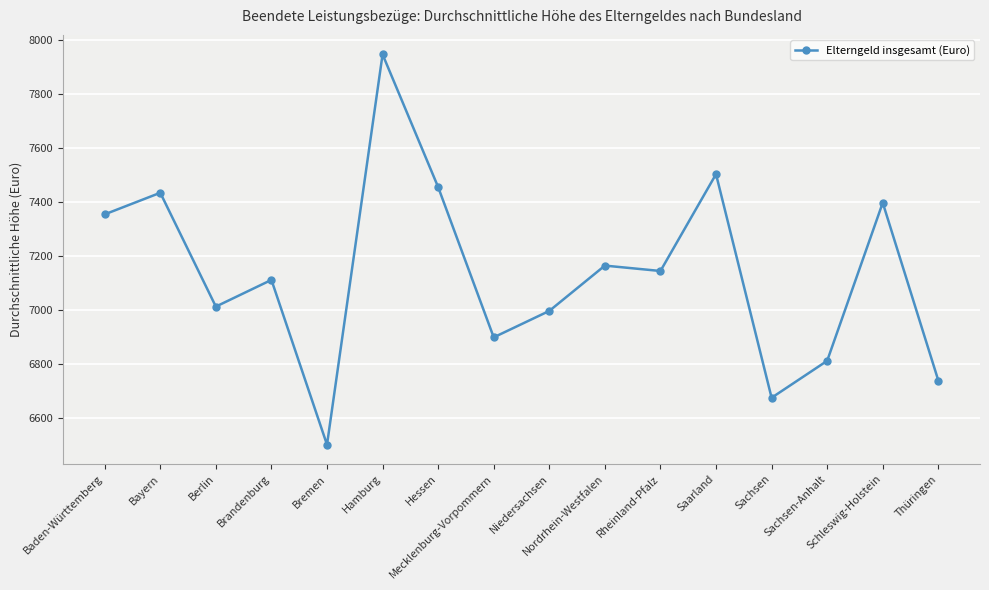

What is the ratio of the value at Schleswig-Holstein to the value at Hamburg?

0.9